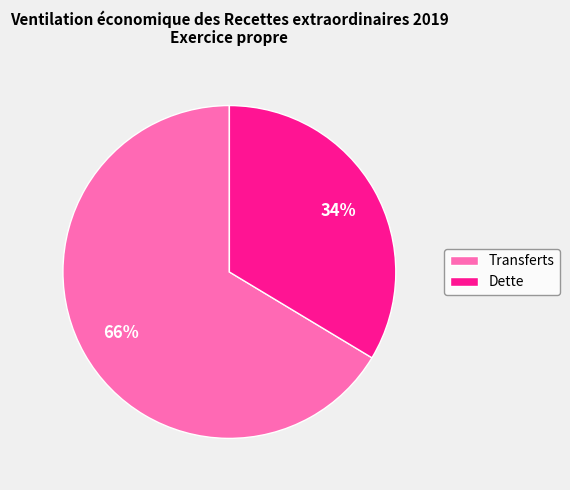

Between Transferts and Dette, which is larger?

Transferts